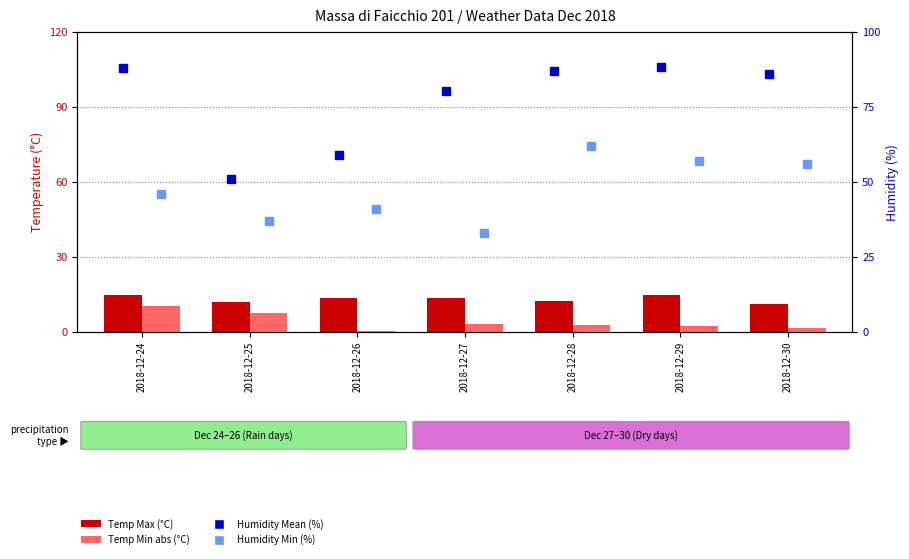

What is the highest value of the Humidity Min (%) series?

62.0